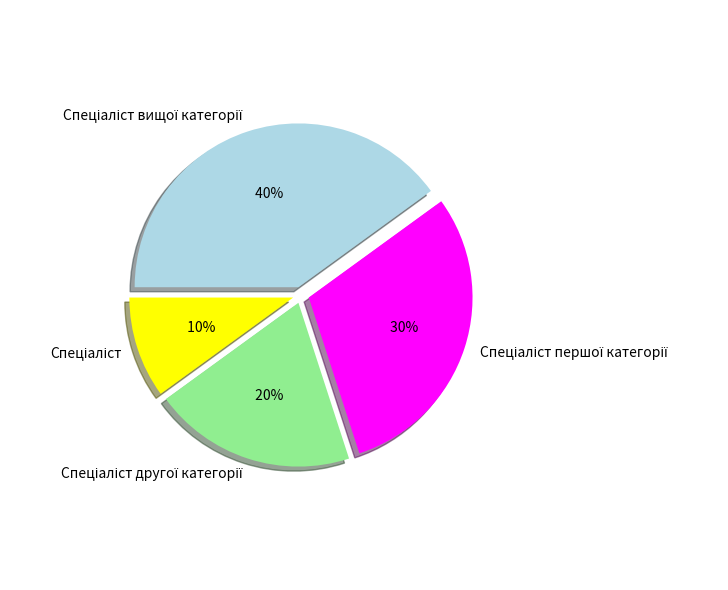

Is there a majority slice in this chart?

No